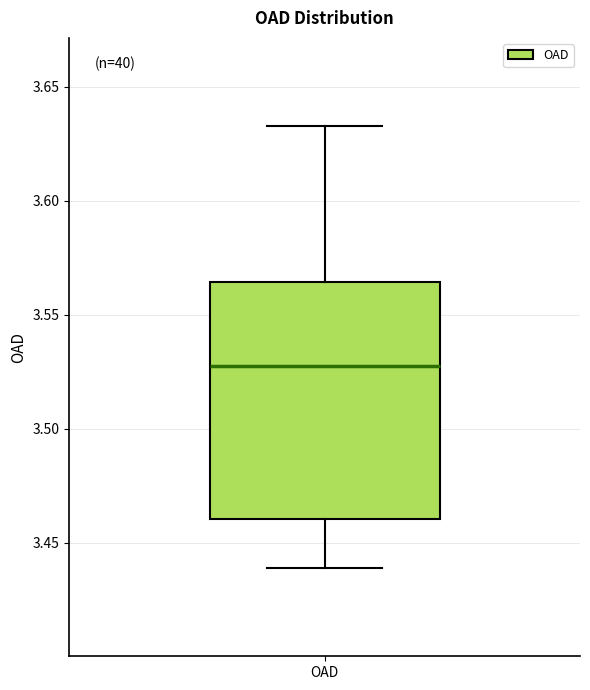

Transcribe this box plot: give where the median line is, the range the box spans, and where the two whiskers end, as read against the y-axis. The values are not printed on the chart, so give them approximately, as read against the axis.

median 3.530, box 3.460 to 3.565, whiskers 3.440 to 3.635